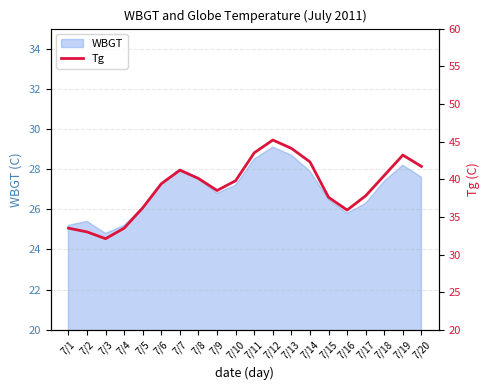

Reading right to left, extract all data points from this chart.

7/20=41.7	7/19=43.2	7/18=40.5	7/17=37.8	7/16=35.9	7/15=37.6	7/14=42.3	7/13=44.1	7/12=45.2	7/11=43.5	7/10=39.8	7/9=38.5	7/8=40.1	7/7=41.2	7/6=39.4	7/5=36.2	7/4=33.5	7/3=32.1	7/2=33.0	7/1=33.5